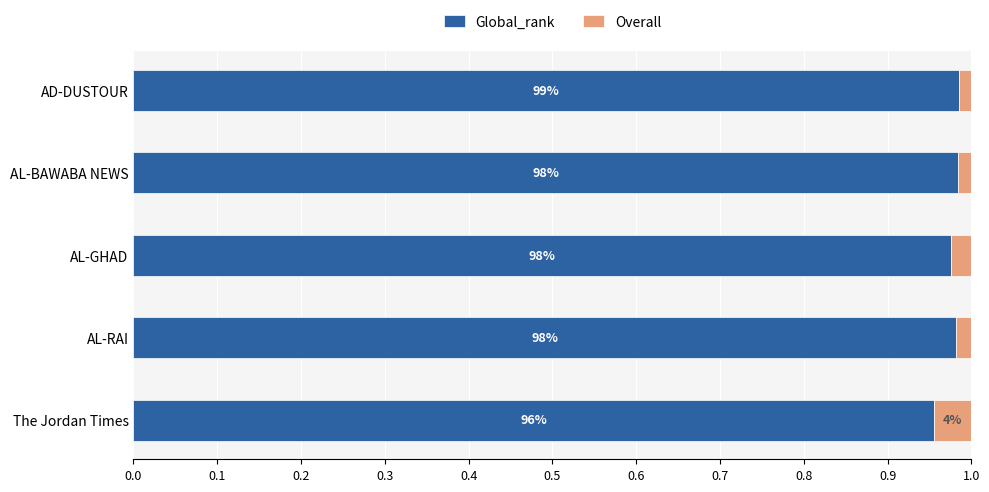

What is the average value of the Global_rank series?

1.0